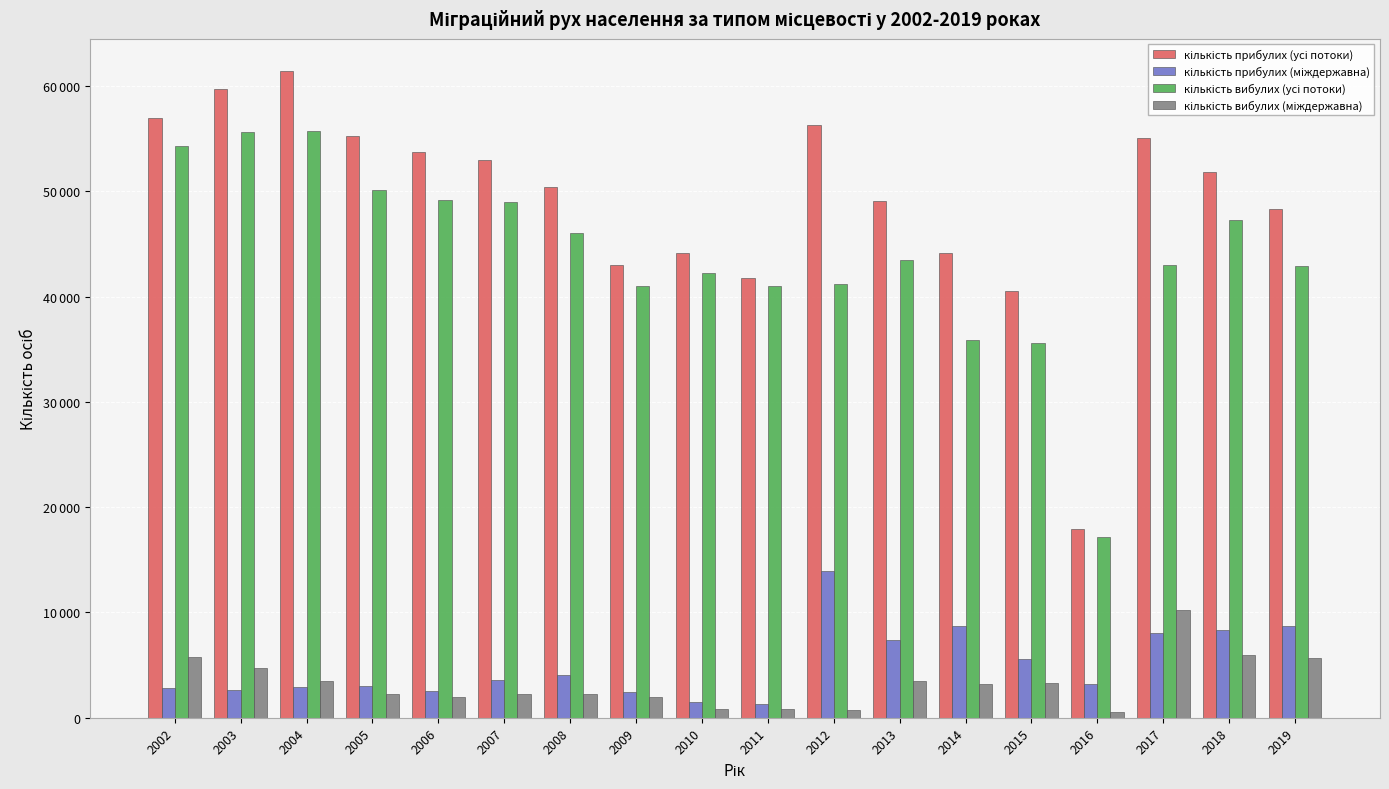

At how many categories does at least one series exceed 10798?

18